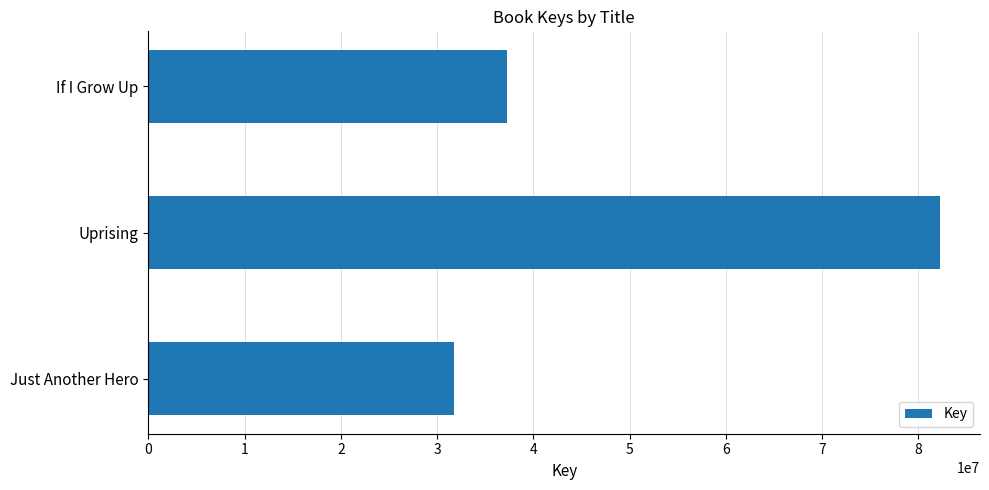

How many bars are there in total?

3